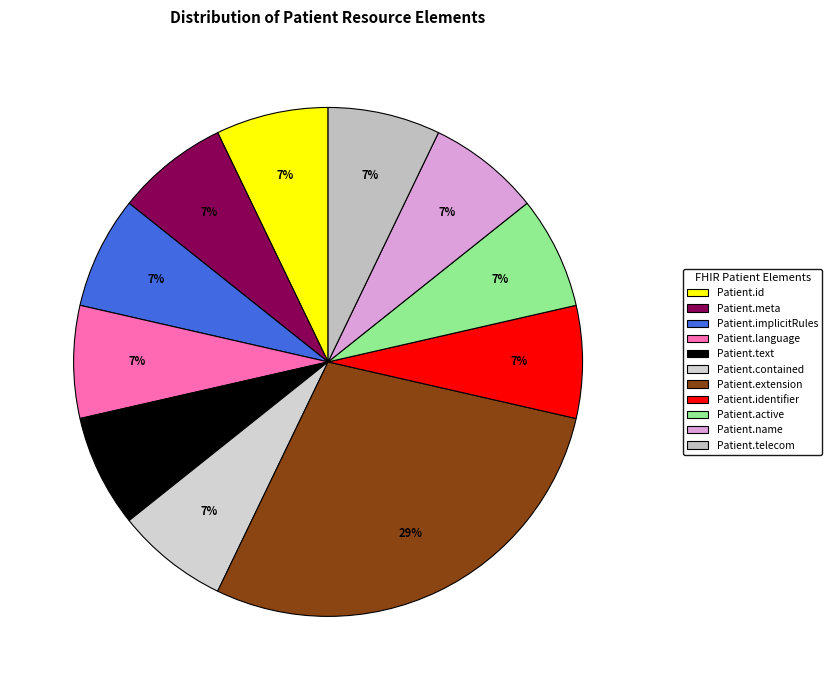

How many slices are in this pie chart?

11